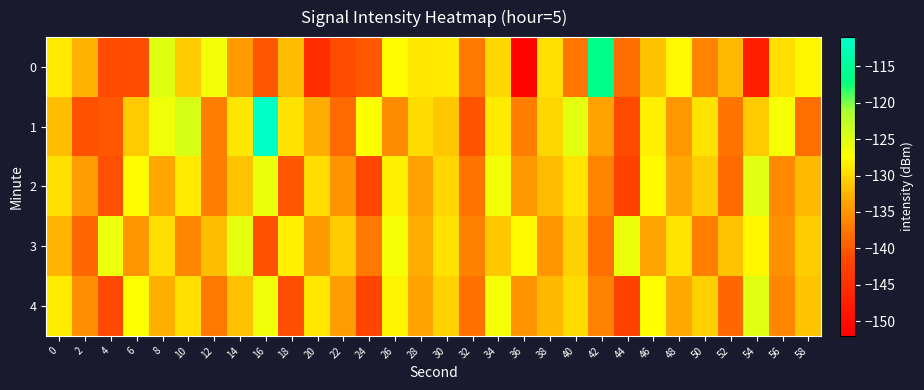

Which series changed the most between 2 and 38?

1